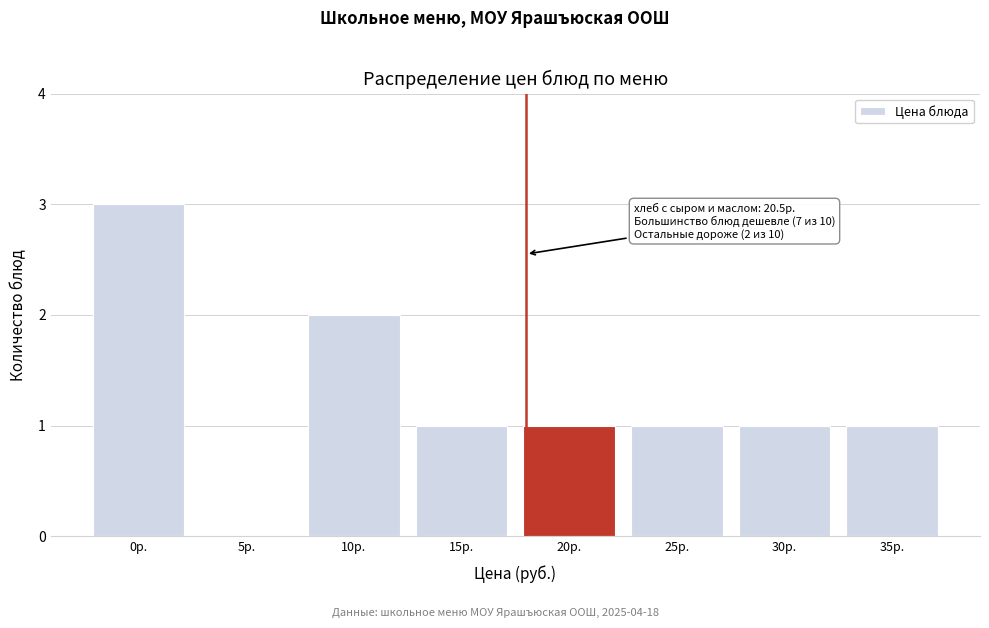

Reading left to right, transcribe all the data shown in this chart.

0р.=3	5р.=0	10р.=2	15р.=1	20р.=1	25р.=1	30р.=1	35р.=1